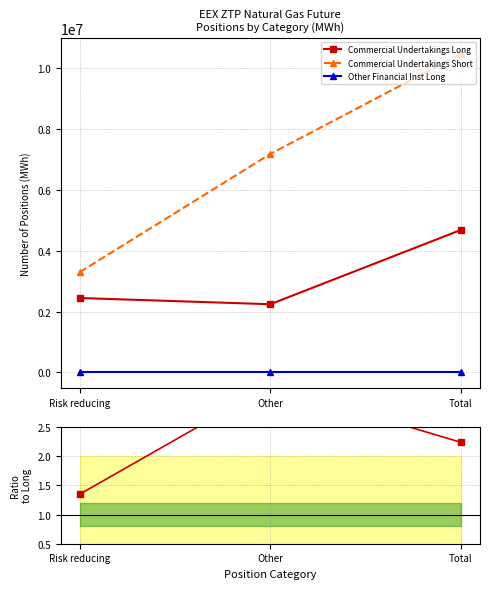

What is the total value across all series at Risk reducing?

5739291.3